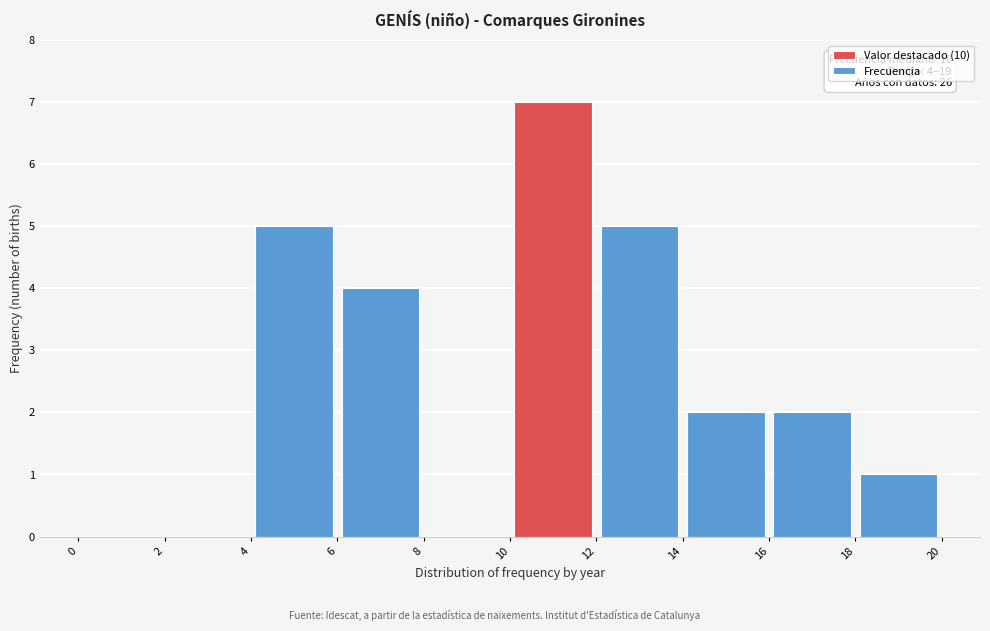

Which range on the x-axis has the tallest bar?

10 to 12